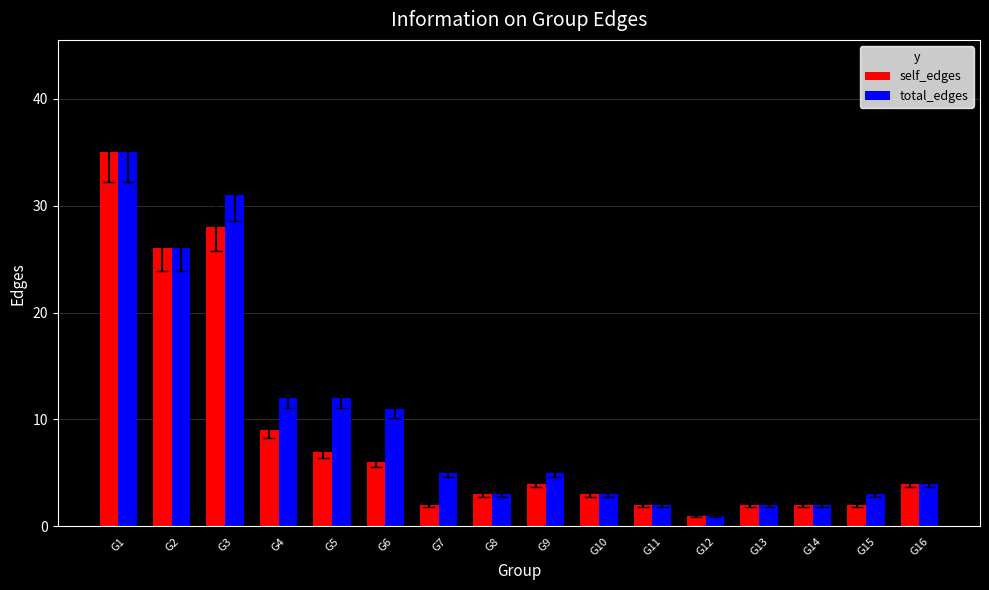

How many data points does each series have?

16